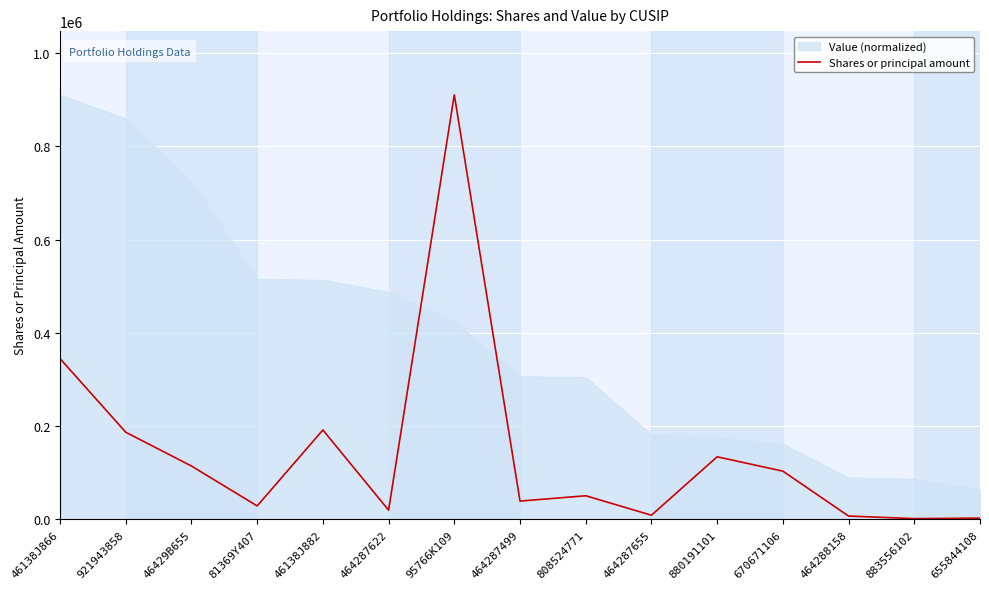

Where is the first local minimum?

81369Y407